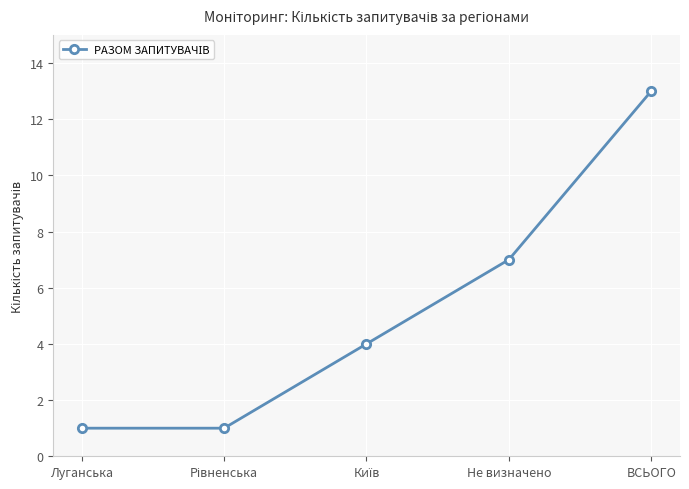

Which category has the highest value across all series?

ВСЬОГО